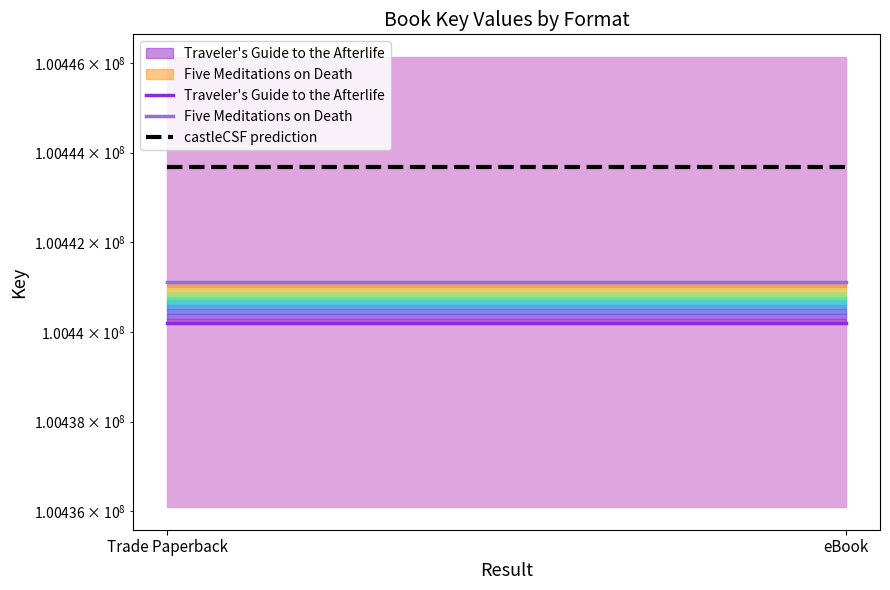

Is the value of Five Meditations on Death at Trade Paperback greater than the value of castleCSF prediction at eBook?

No